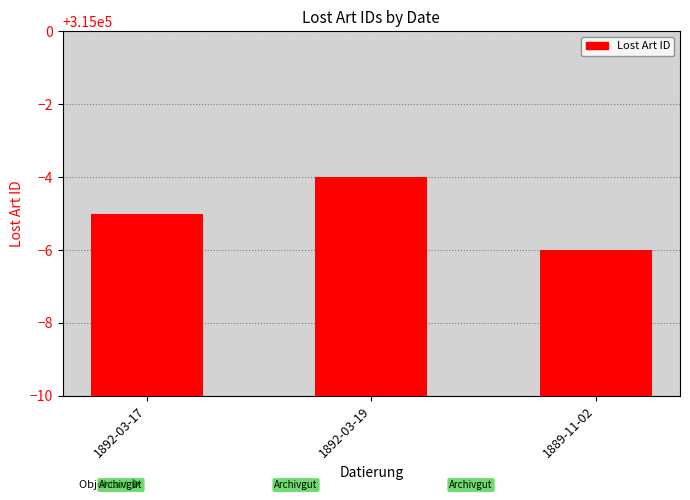

Is it true that the value at 1889-11-02 is 314994?

True